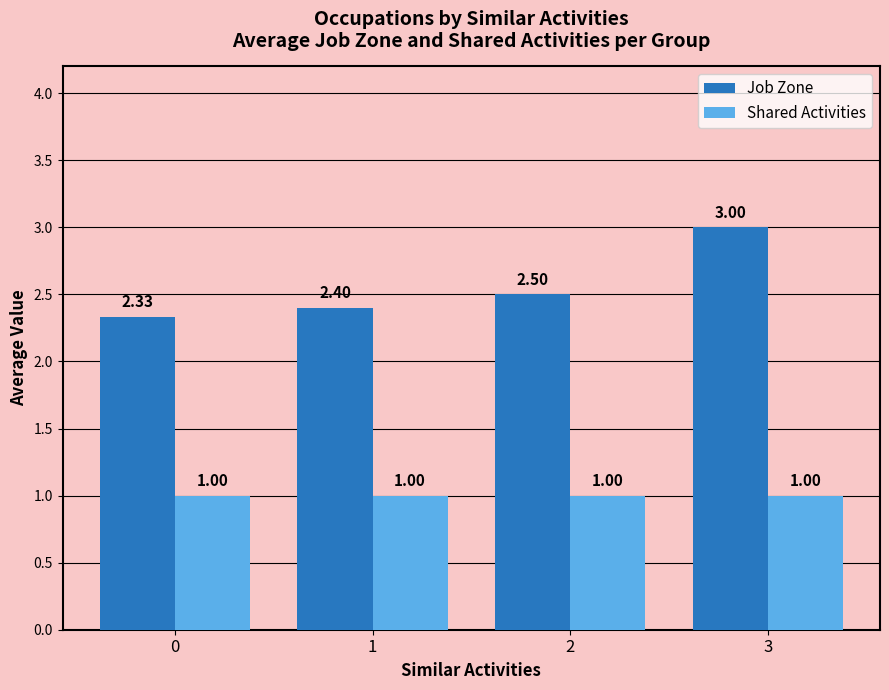

What is the difference between the maximum and minimum values in the Job Zone series?

0.7